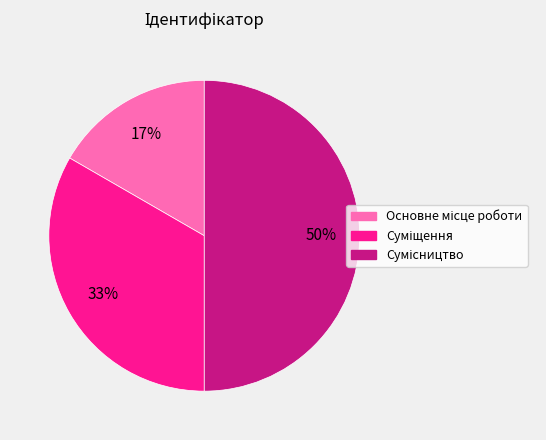

Count the number of slices in the pie.

3